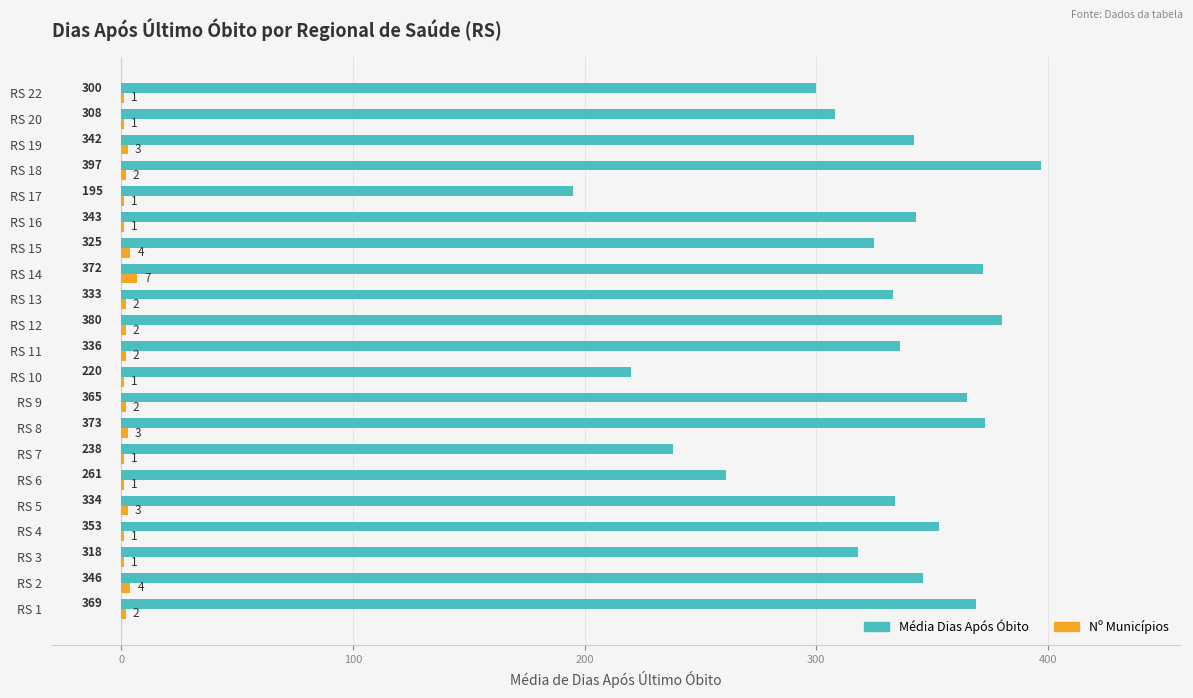

Is it true that Média Dias Após Óbito equals 373 at RS 8?

True